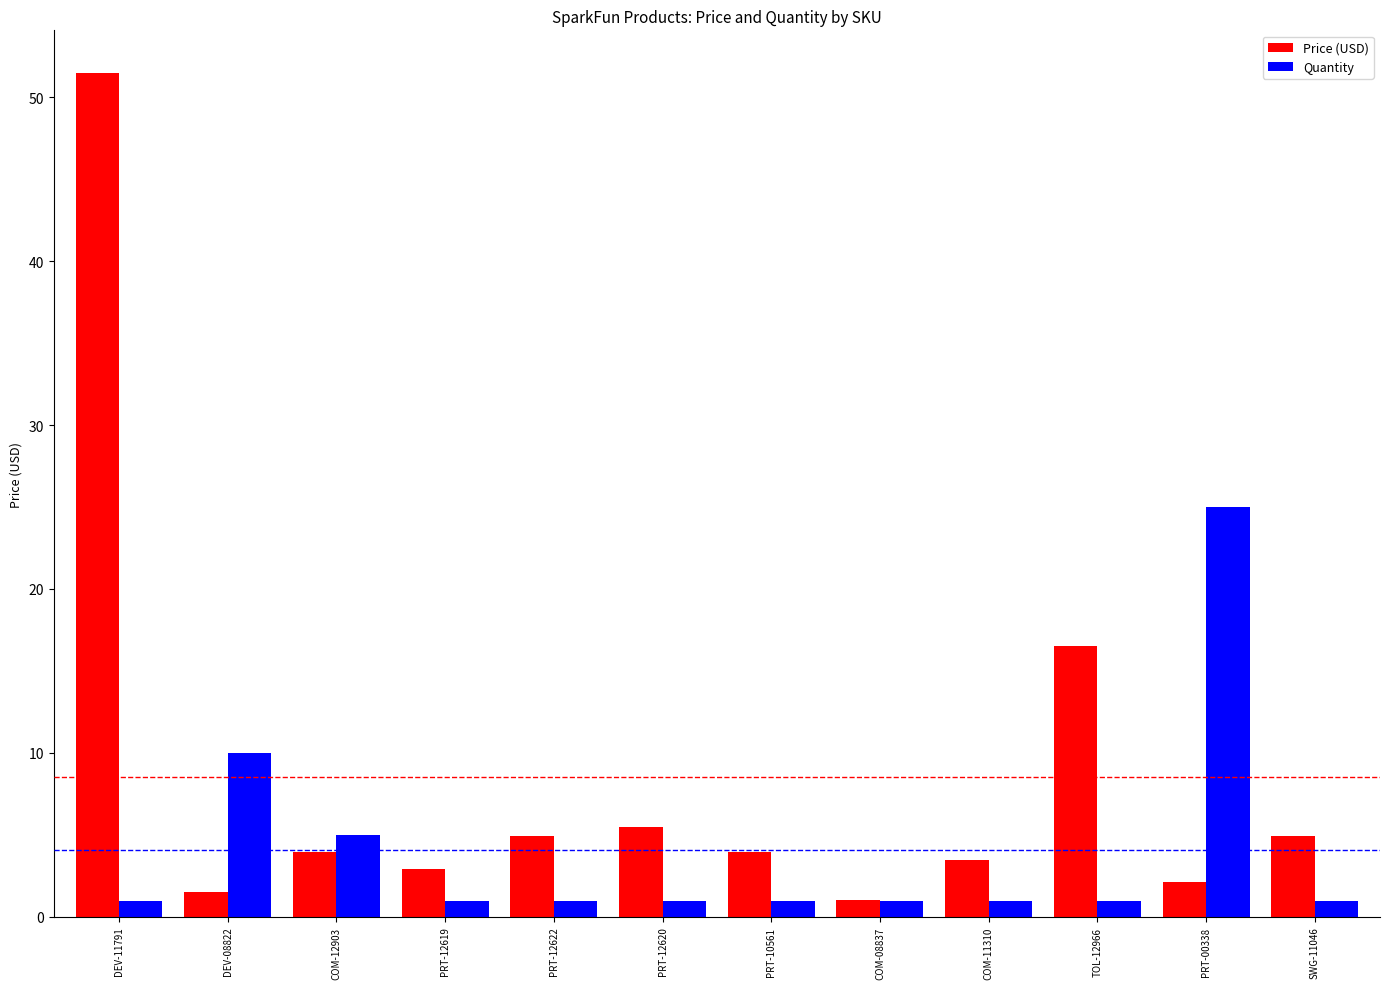

Reading left to right, extract all data points from this chart.

Price (USD): DEV-11791=51.5	DEV-08822=1.5	COM-12903=4.0	PRT-12619=3.0	PRT-12622=5.0	PRT-12620=5.5	PRT-10561=4.0	COM-08837=1.1	COM-11310=3.5	TOL-12966=16.5	PRT-00338=2.1	SWG-11046=5.0
Quantity: DEV-11791=1.0	DEV-08822=10.0	COM-12903=5.0	PRT-12619=1.0	PRT-12622=1.0	PRT-12620=1.0	PRT-10561=1.0	COM-08837=1.0	COM-11310=1.0	TOL-12966=1.0	PRT-00338=25.0	SWG-11046=1.0